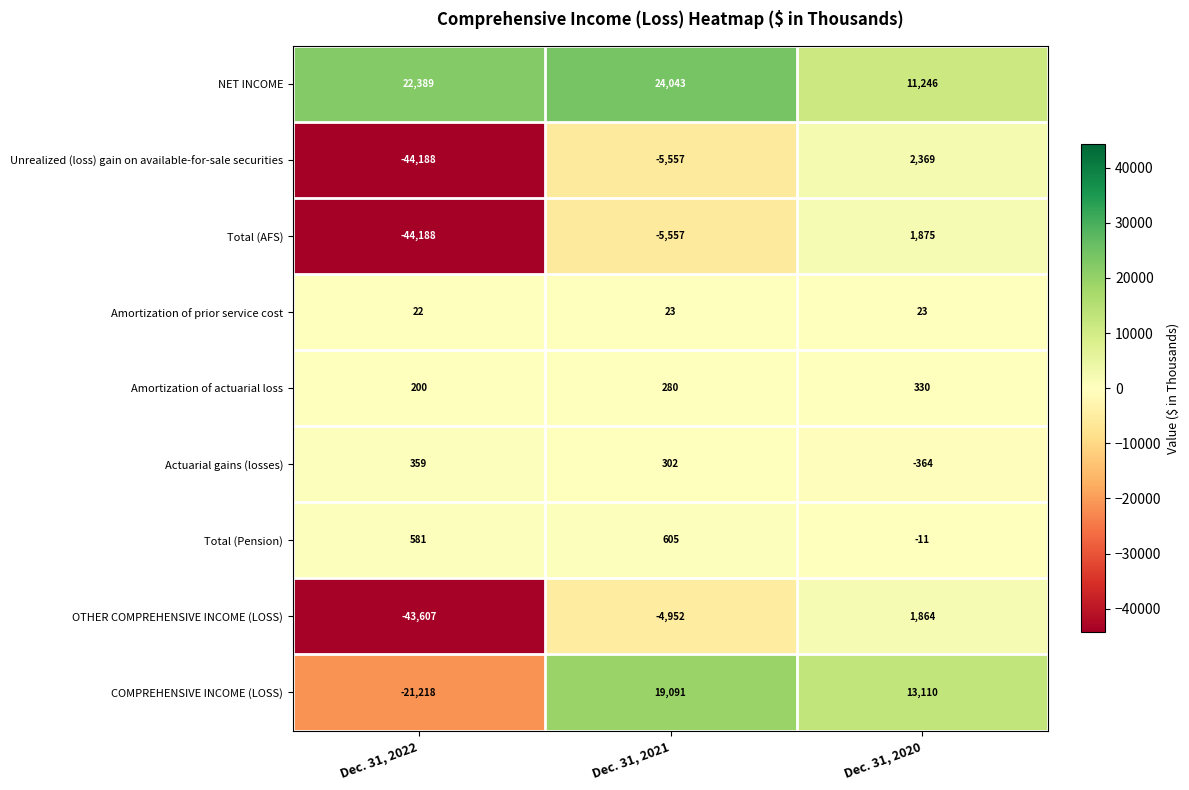

What is the total value across all series at Dec. 31, 2022?

-129650